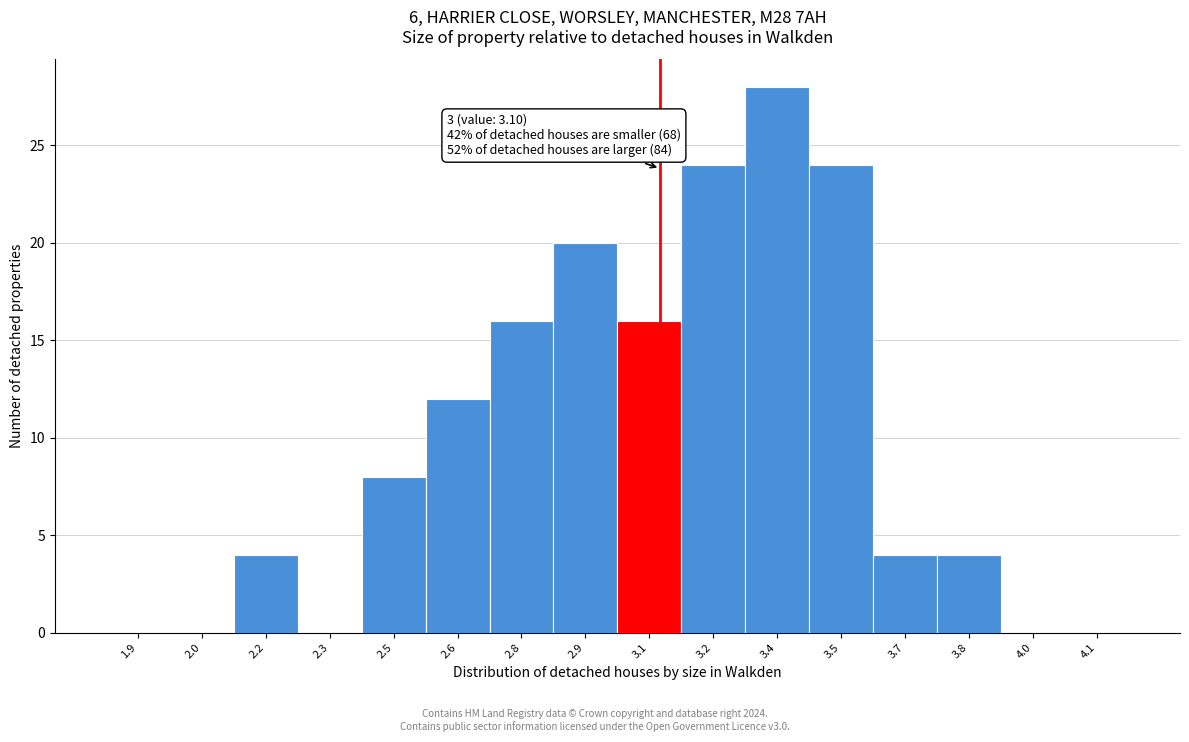

Which range on the x-axis has the tallest bar?

3.30 to 3.45